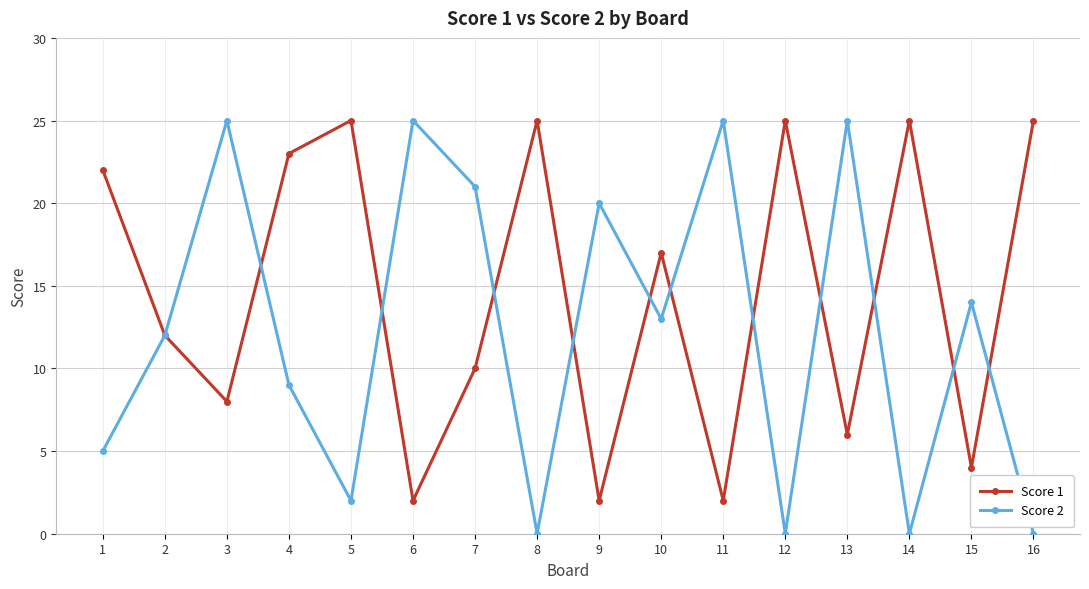

What are all the series names shown in the legend?

Score 1, Score 2